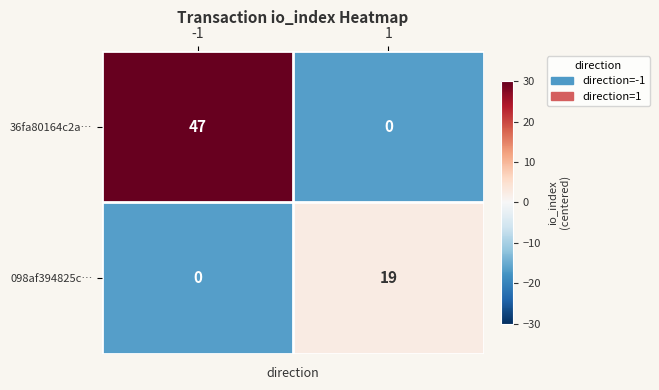

What is the total value across all series at 1?

19